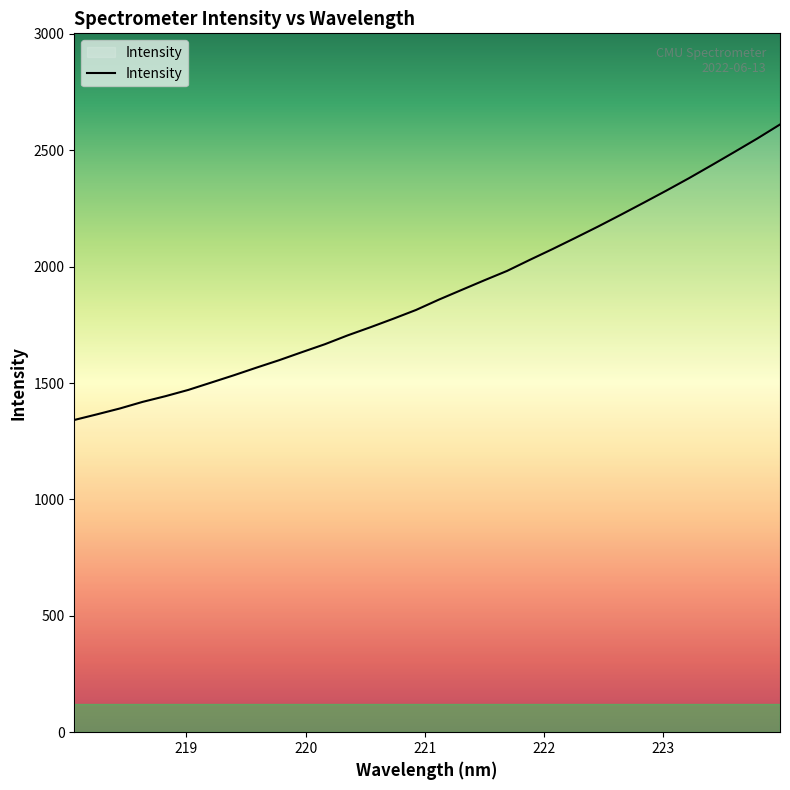

What is the difference between the maximum and minimum values?

1269.3